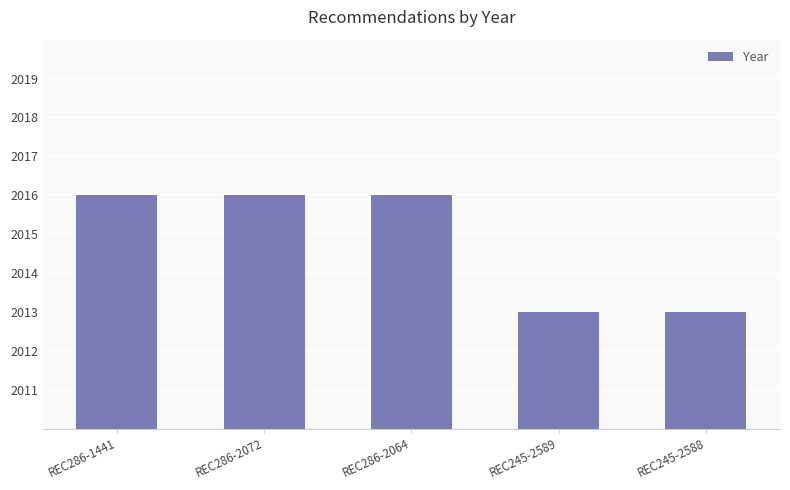

What value does the data have at REC286-2072?

2016